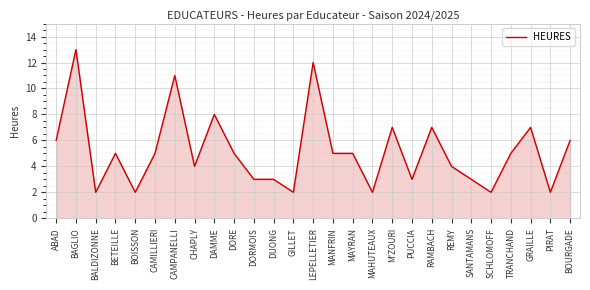

Which category has the highest value across all series?

BAGLIO